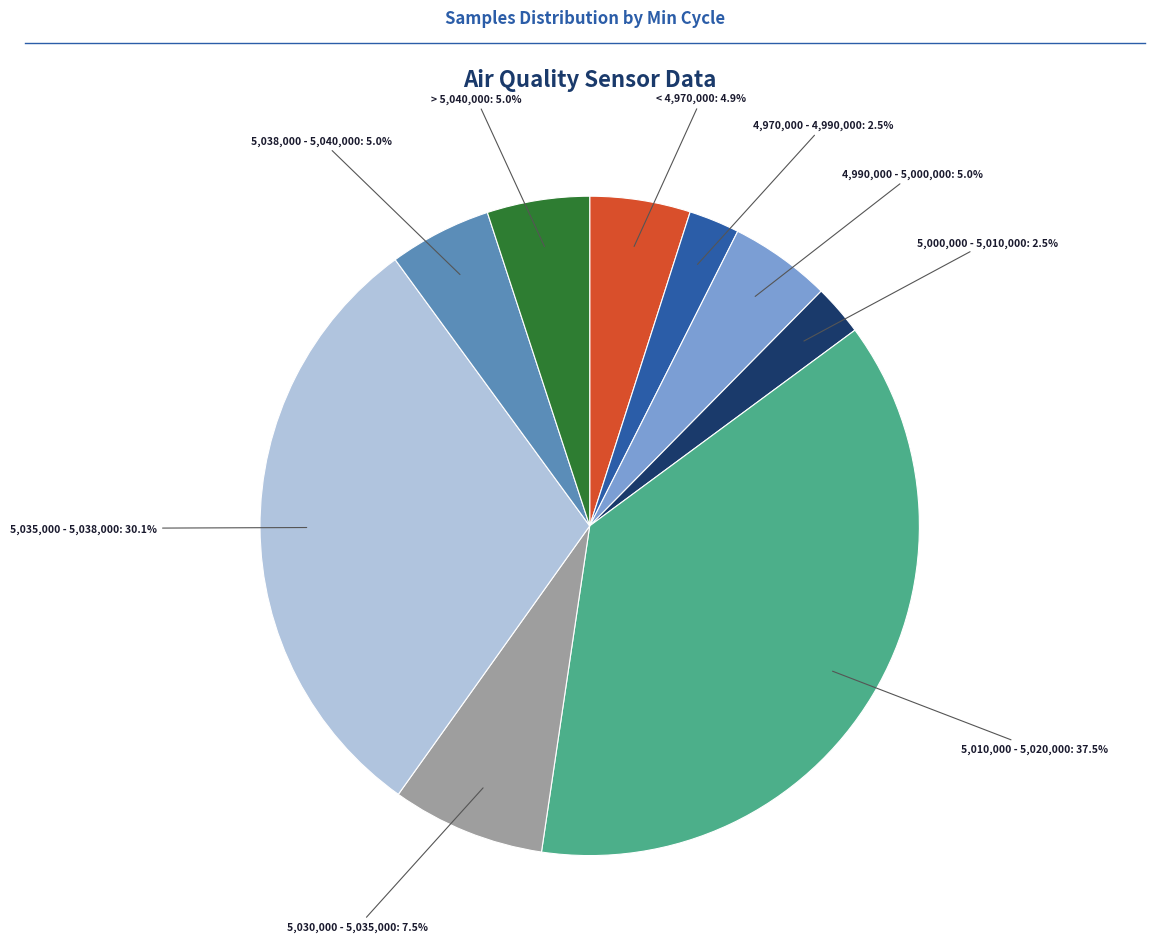

How much of the chart is everything except < 4,970,000?

95.1%